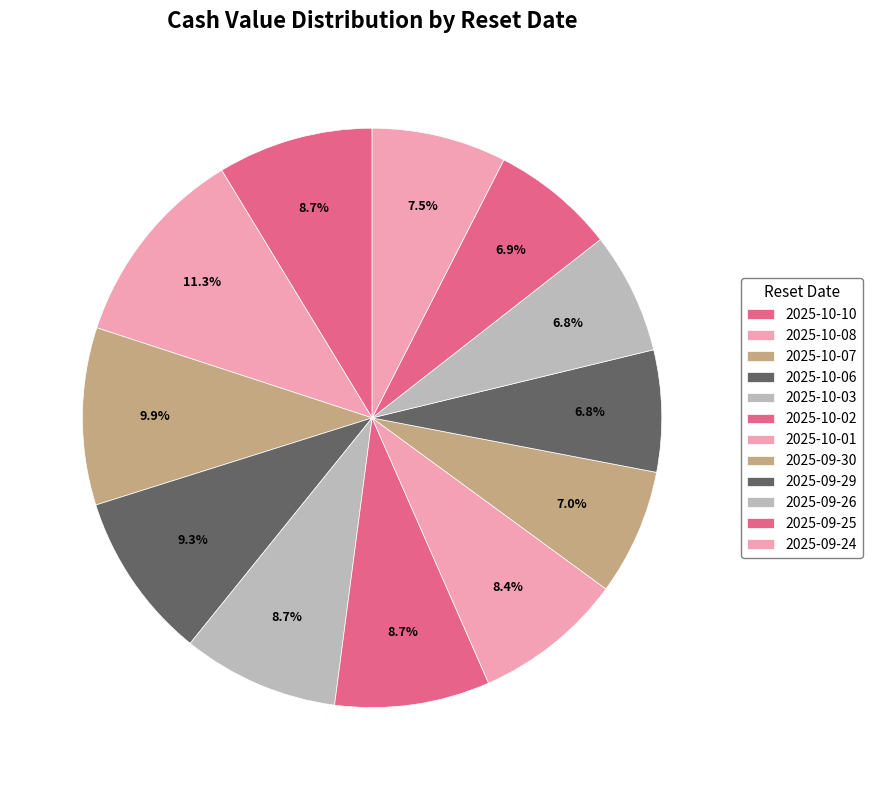

Which category has the smallest portion of the pie?

2025-09-26